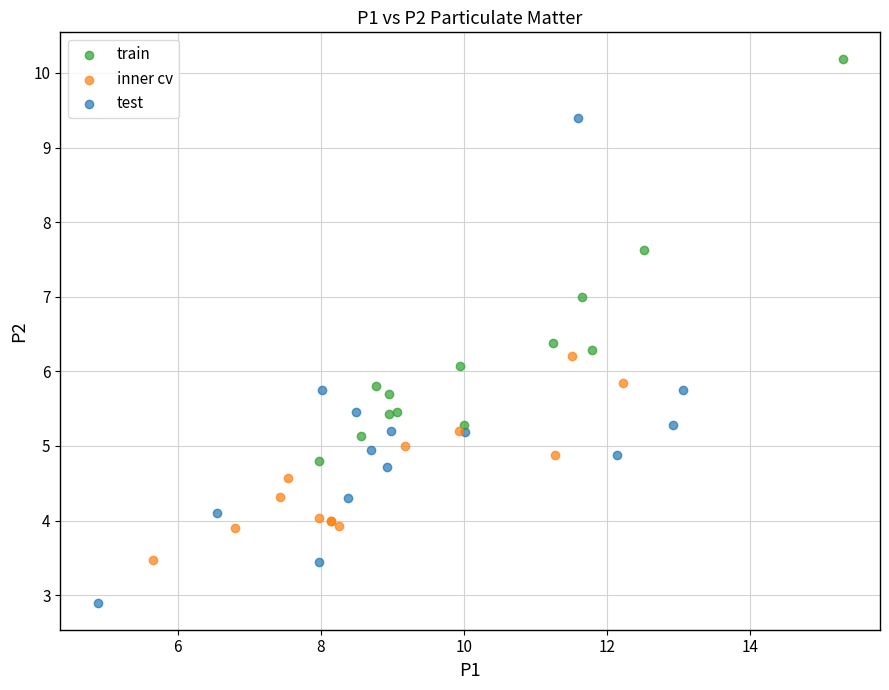

What are all the series names shown in the legend?

train, inner cv, test